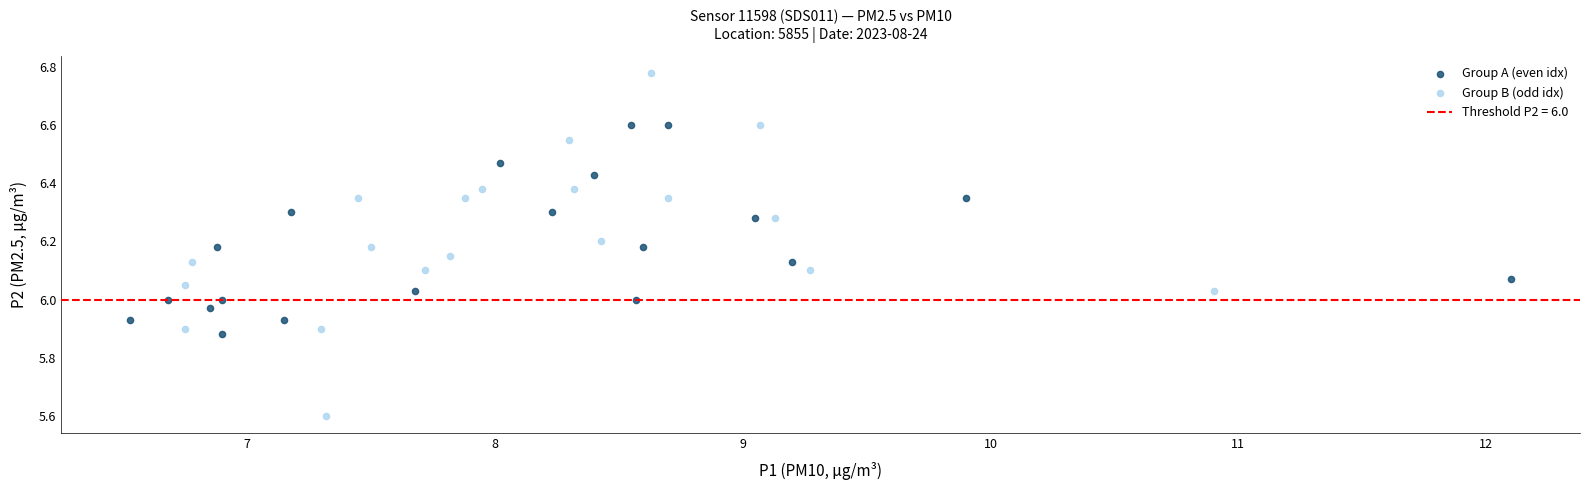

Which series has the widest spread of Y values?

Group B (odd idx)